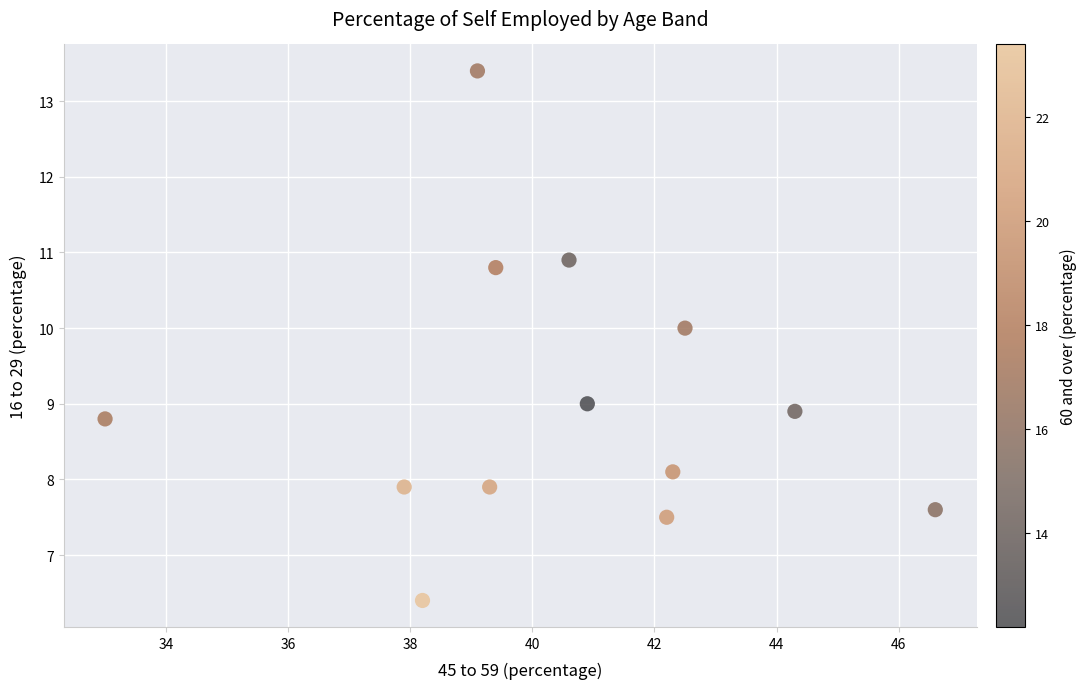

What is the range of X values (max minus min)?

13.6